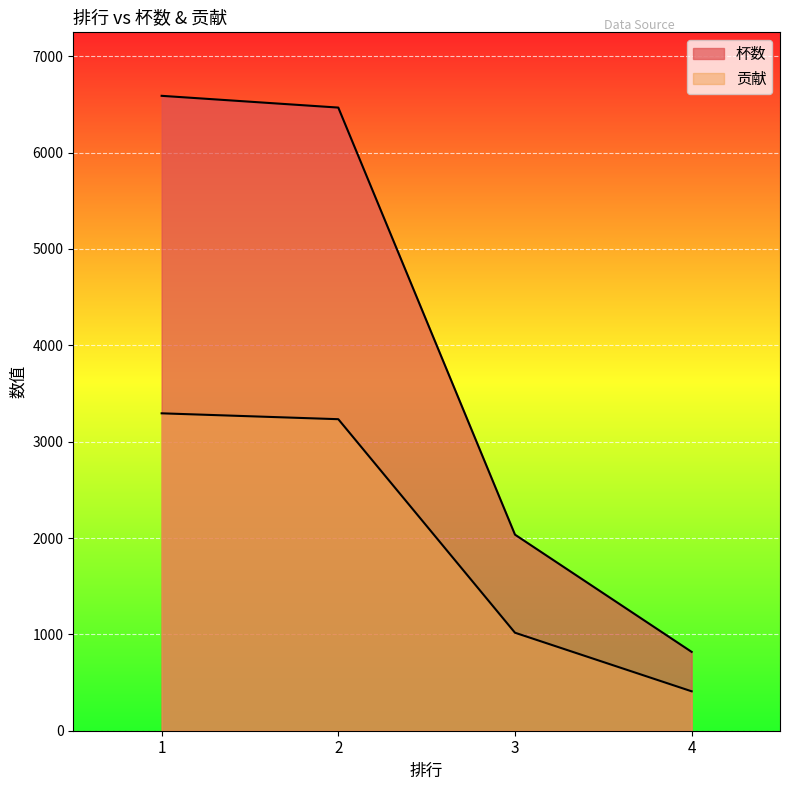

What is the lowest value of the 杯数 series?

818